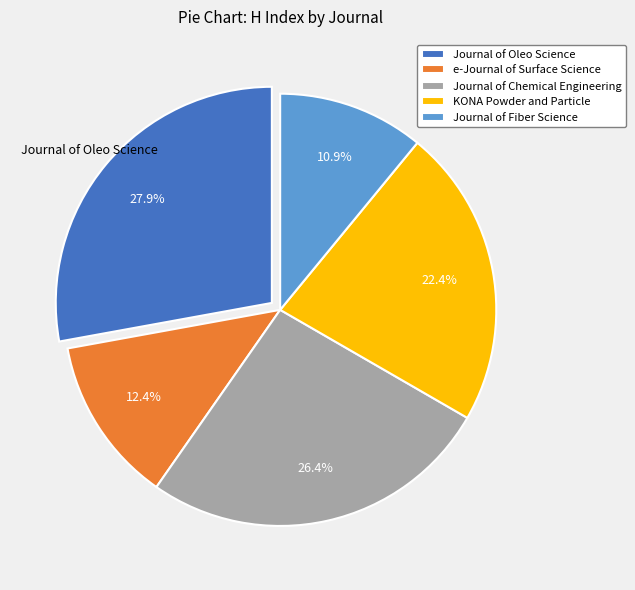

Which category has the smallest portion of the pie?

Journal of Fiber Science